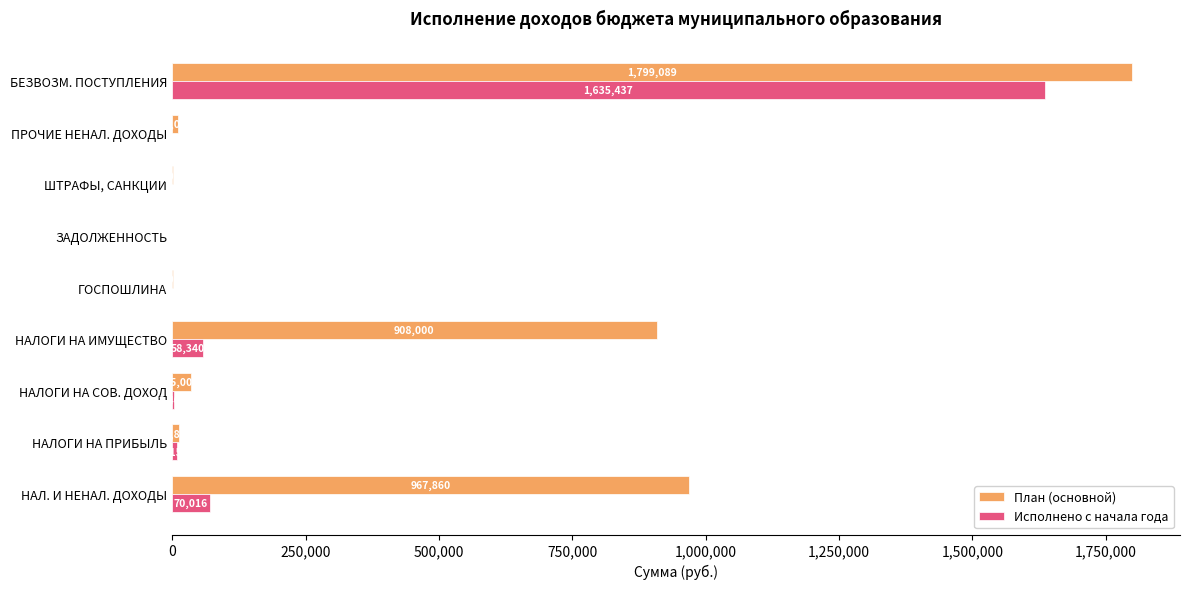

Which series has the largest total across all categories?

План (основной)